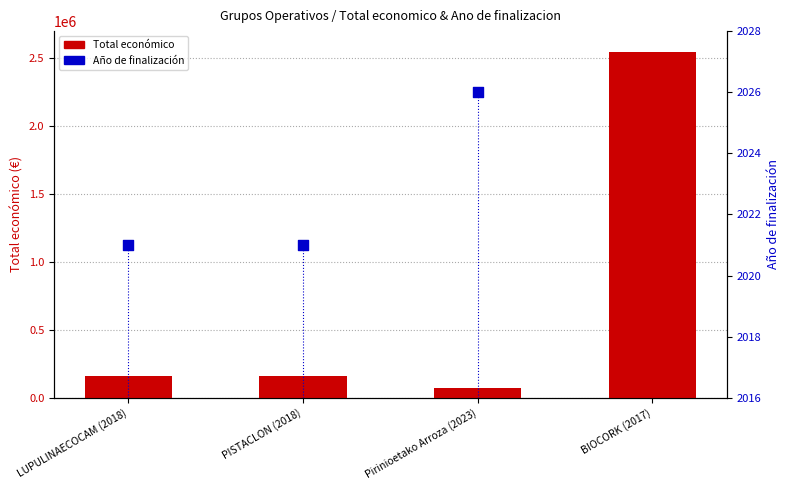

Is the value of Total económico at Pirinioetako Arroza (2023) greater than the value of Año de finalización at Pirinioetako Arroza (2023)?

Yes